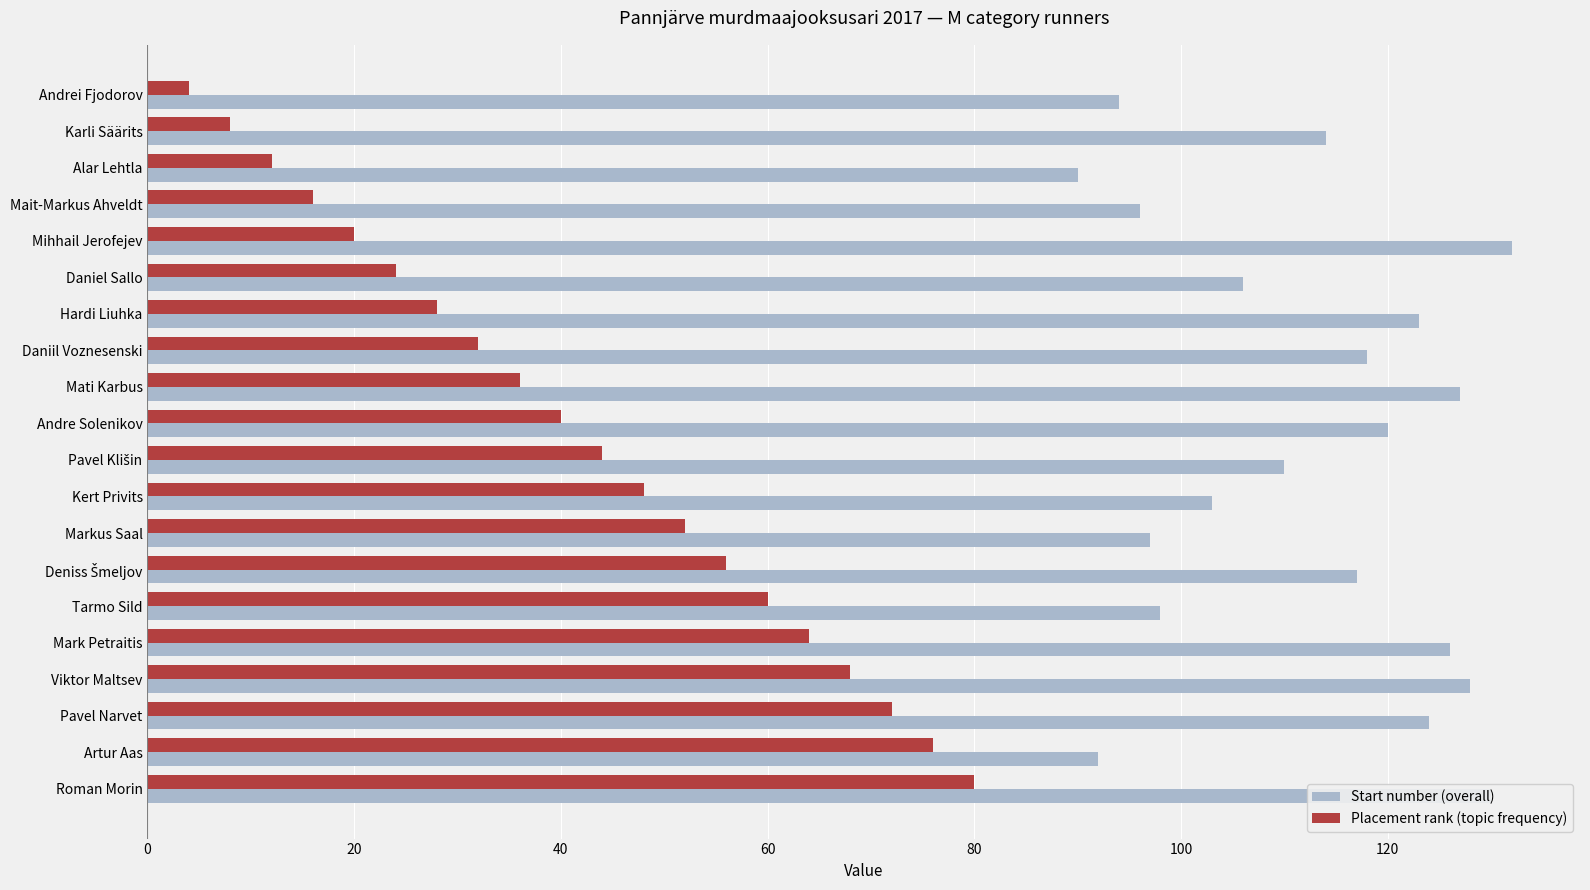

Is it true that Placement rank (topic frequency) equals 16 at Mait-Markus Ahveldt?

True